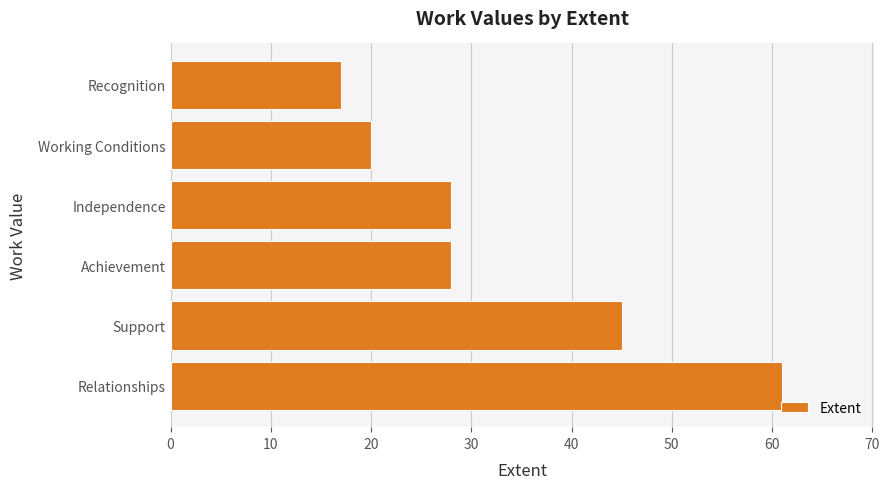

What is the ratio of the value at Recognition to the value at Achievement?

0.6